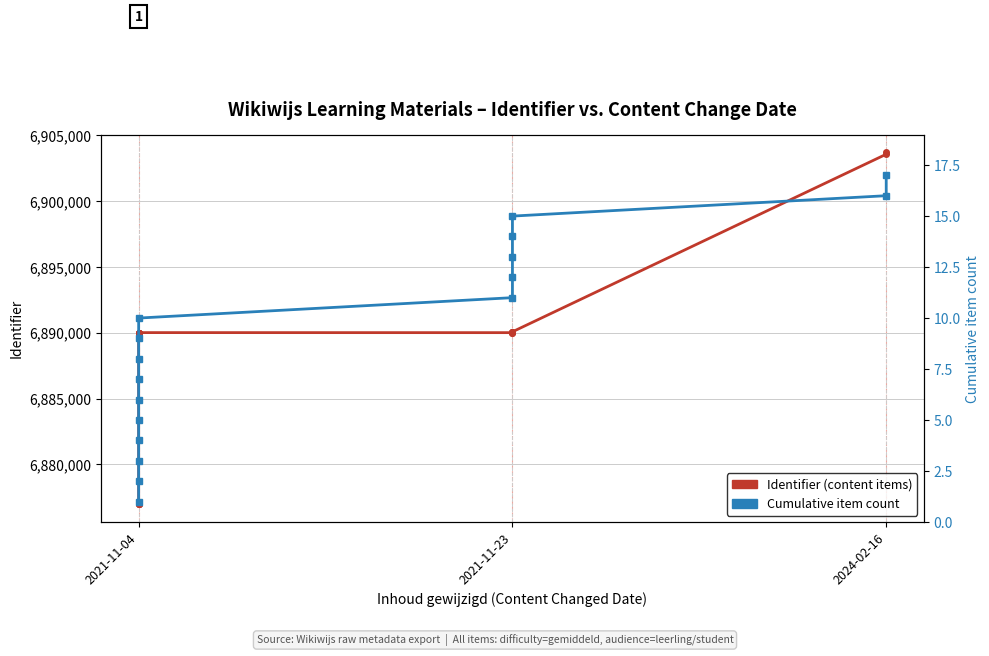

True or false: Cumulative item count has more than 0 interior local peaks.

False